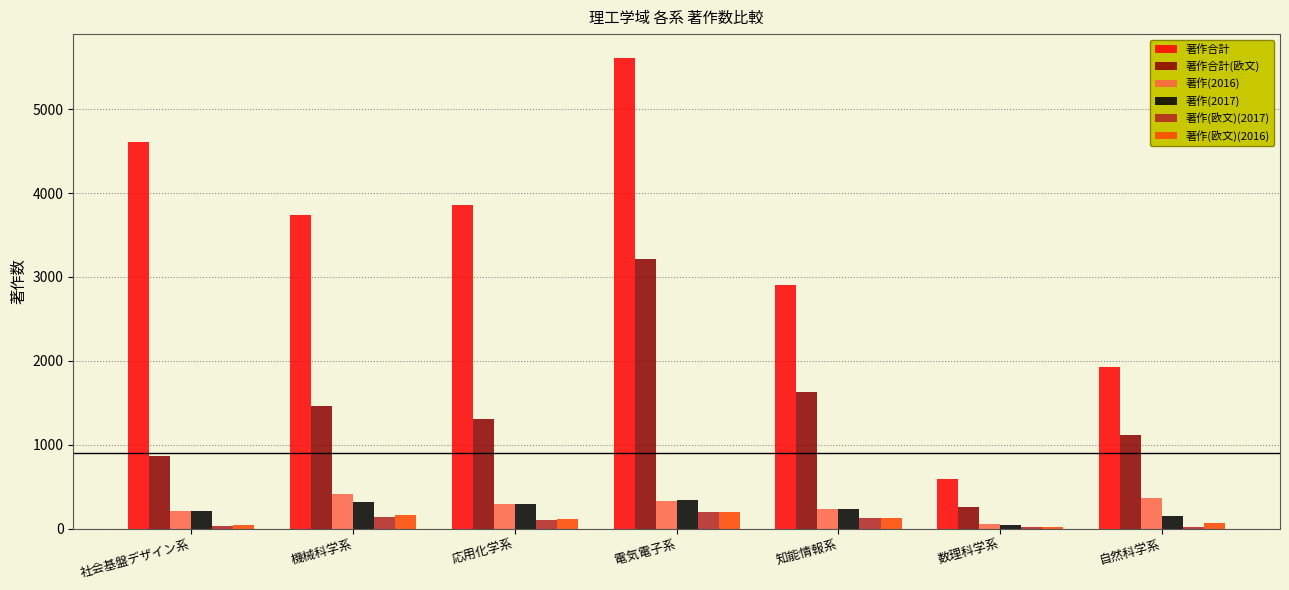

What is the maximum value shown in the chart?

5615